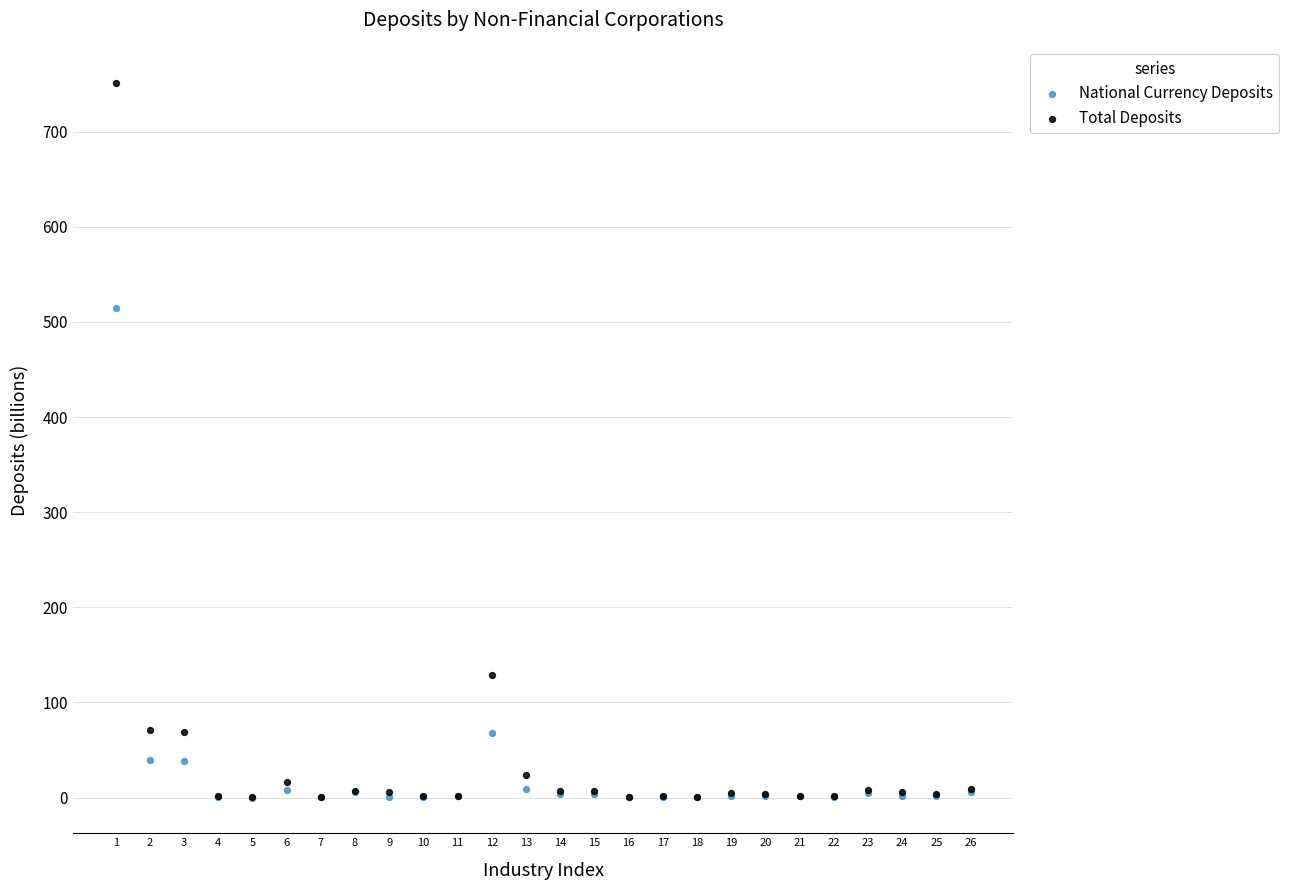

Across all series, what Y value is closest to 375?

514.6